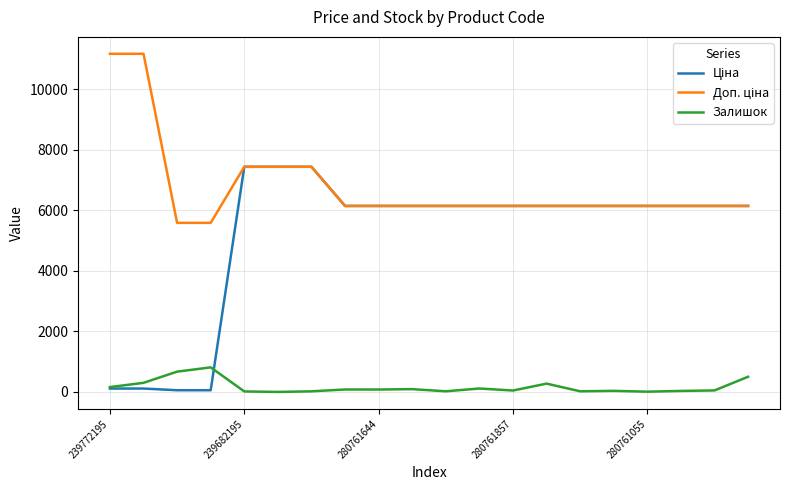

What is the maximum value shown in the chart?

11169.0